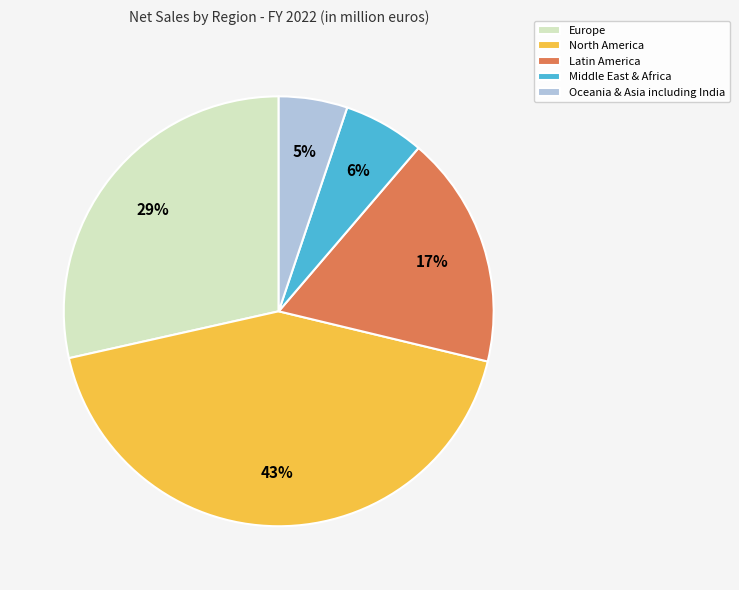

Between Oceania & Asia including India and North America, which is larger?

North America